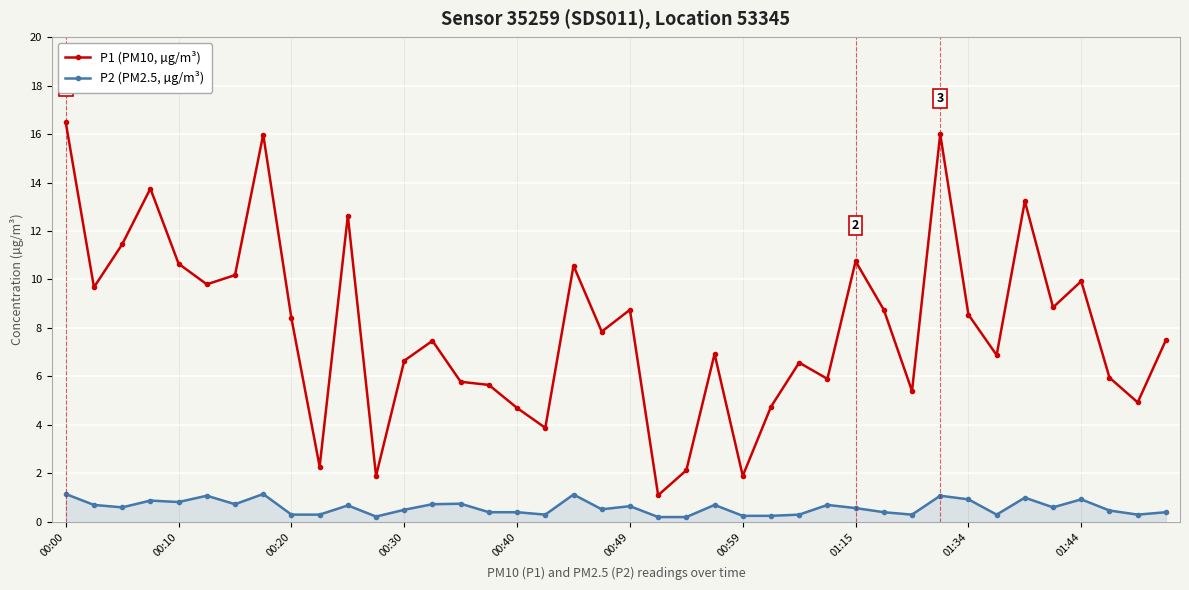

What is the difference between the second highest and second lowest values in the P1 (PM10, µg/m³) series?

14.1